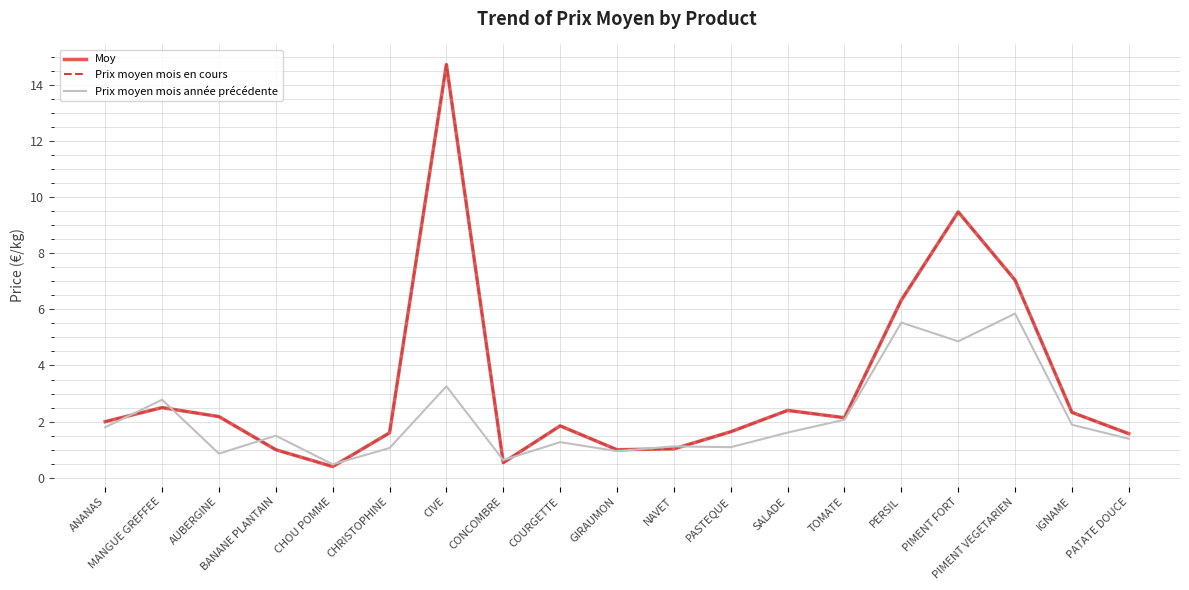

Does the chart have visible grid lines?

Yes